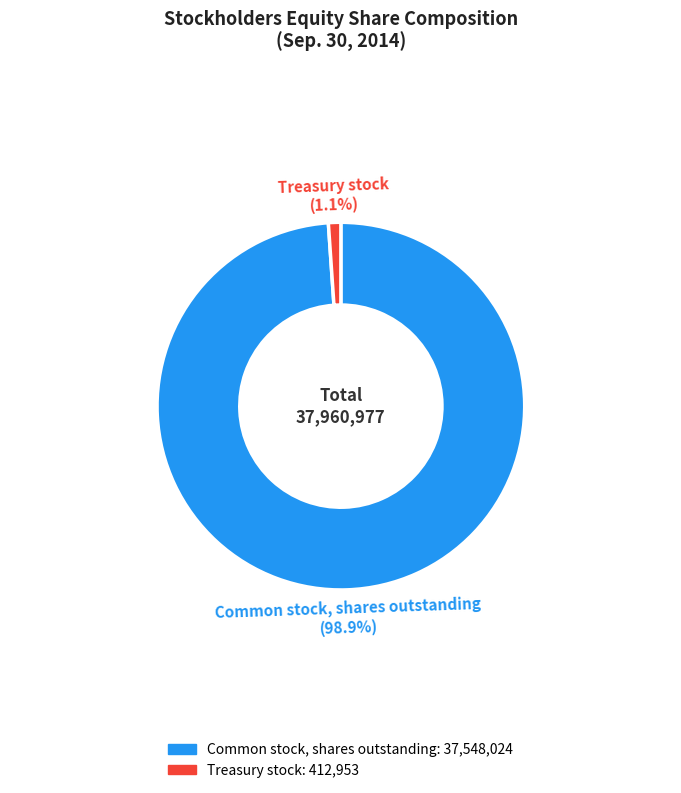

Which slice is the largest?

Common stock, shares outstanding